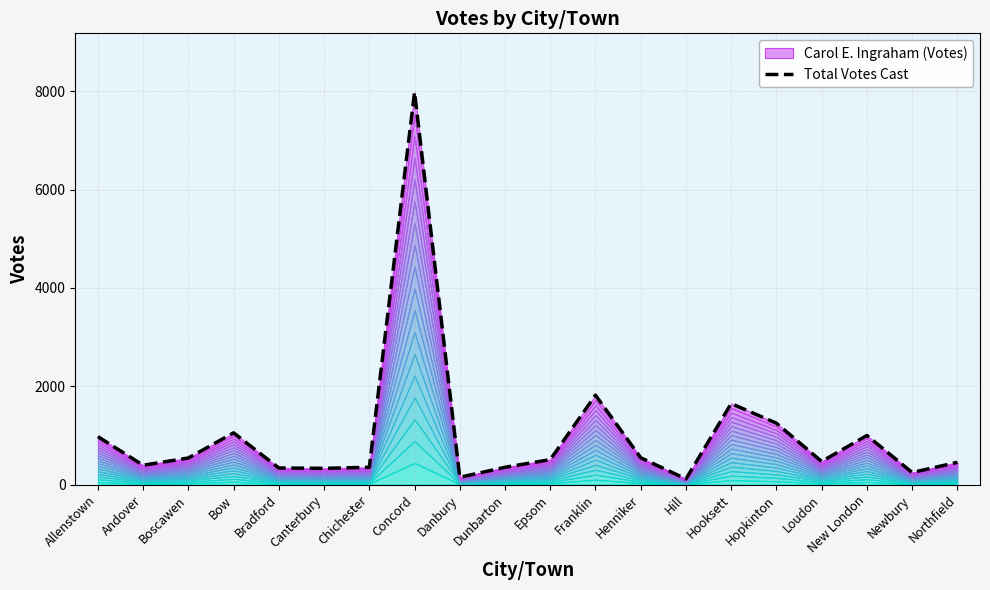

What is the label of the 3rd point from the left?

Boscawen